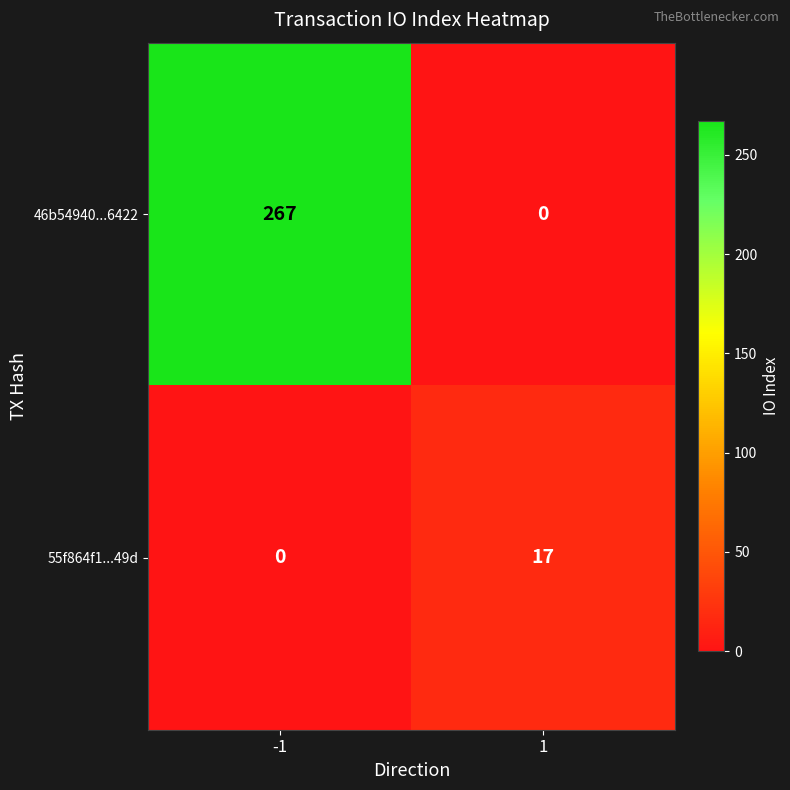

Which series has the largest range (max minus min)?

46b54940...6422